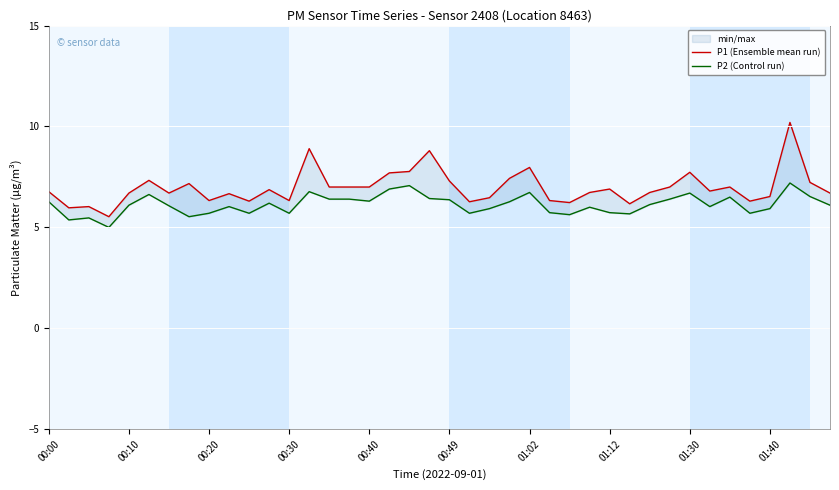

What is the sum of all P1 (Ensemble mean run) values?

278.9